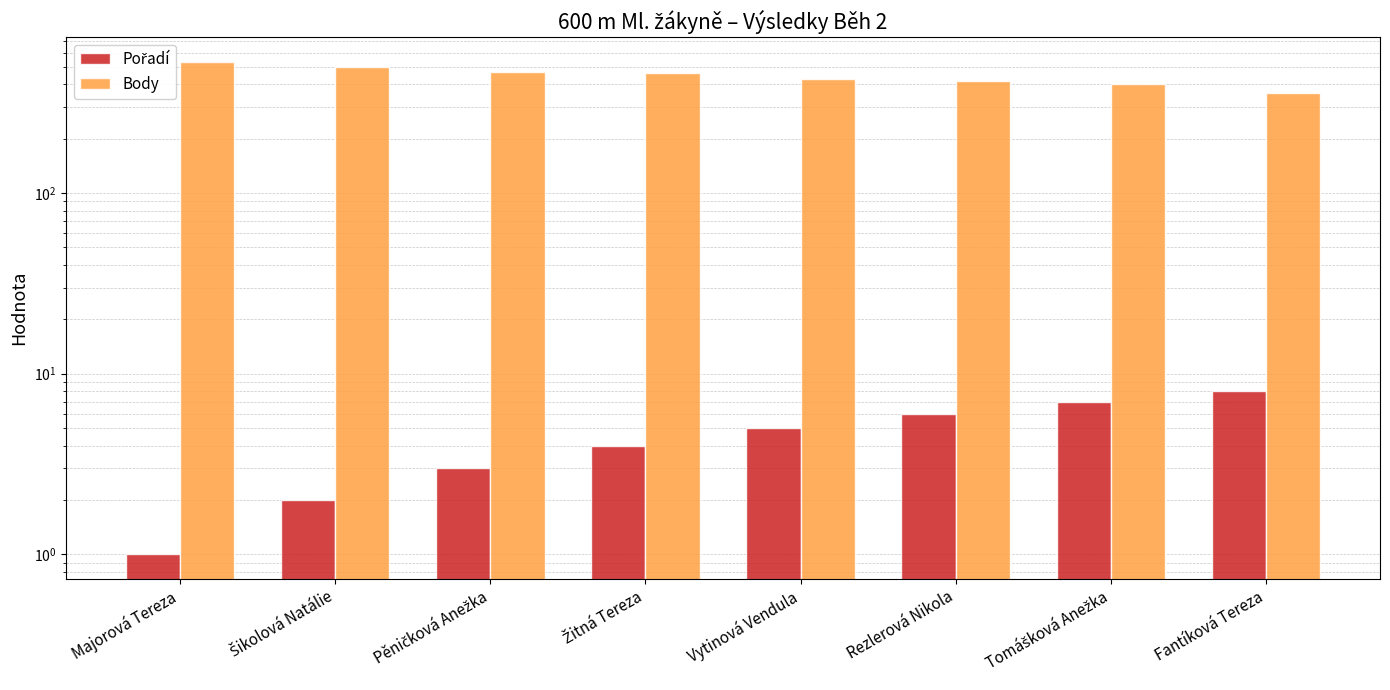

Which label corresponds to the largest value in the chart?

Majorová Tereza